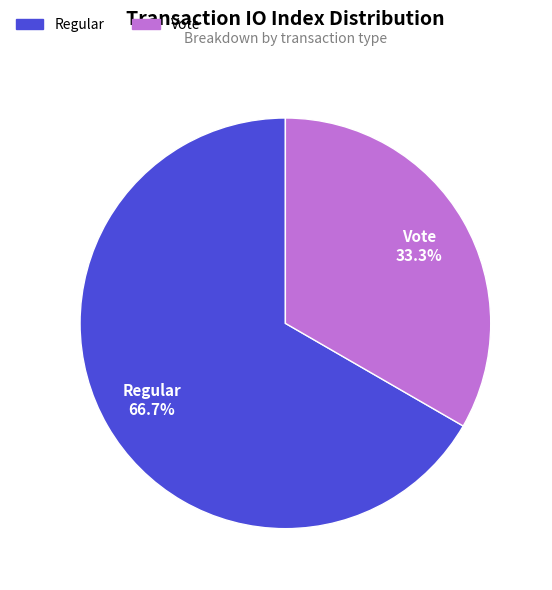

To the nearest percent, what percentage of the pie is Vote?

33%